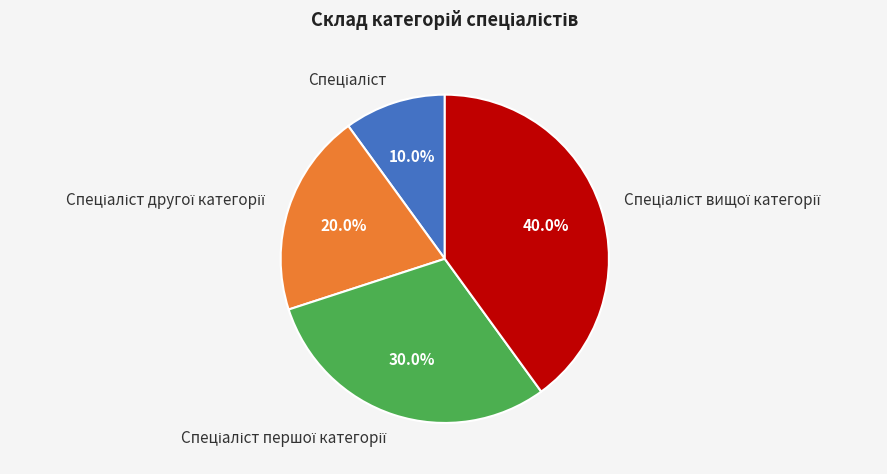

To the nearest percent, what is the difference between the largest and smallest slice percentages?

30%